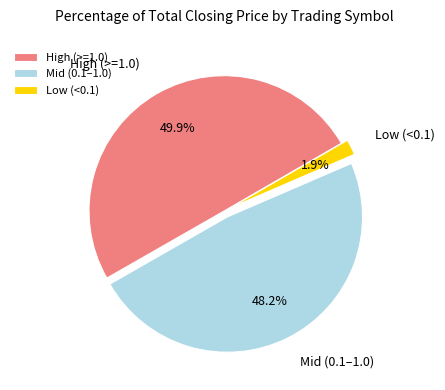

What percentage do Mid (0.1–1.0) and High (>=1.0) together represent?

98.1%